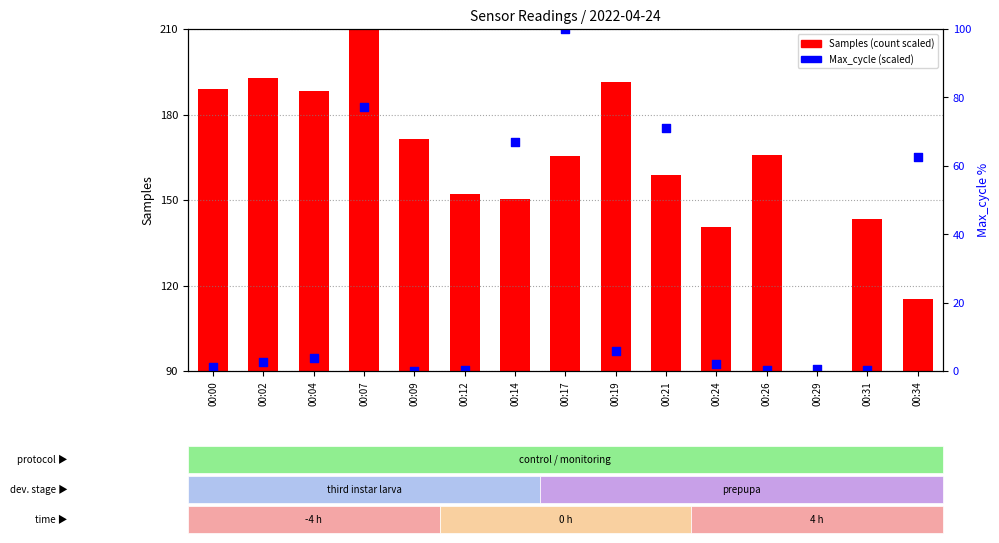

Which series has the largest Y range (max minus min)?

Samples